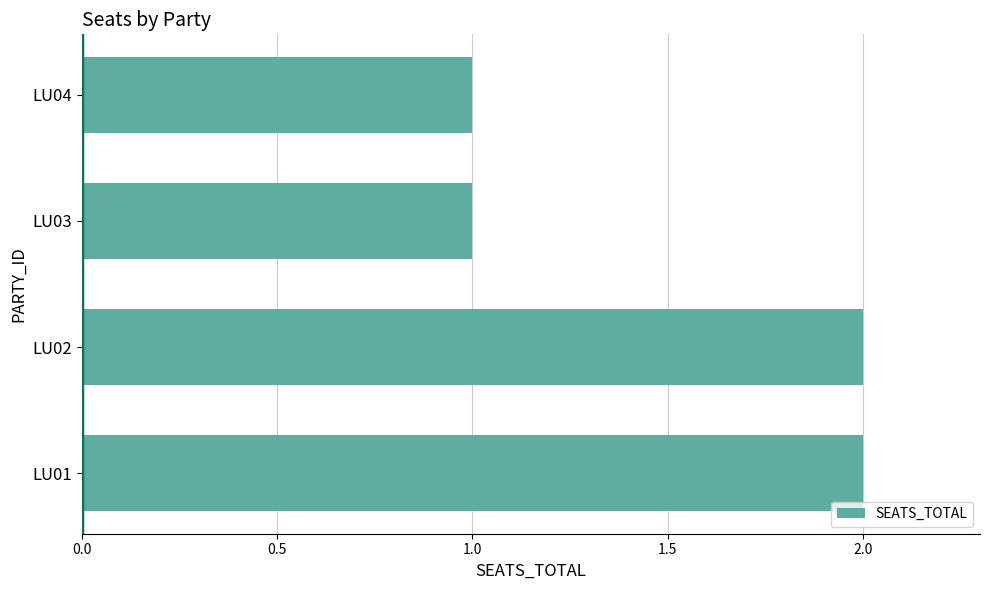

True or false: the data shows 2 at LU04.

False